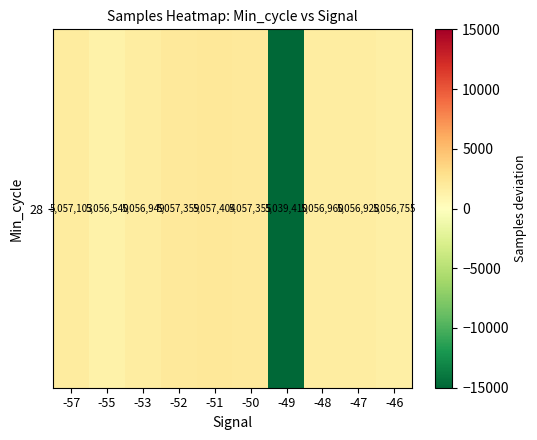

Count the number of data series in this chart.

1